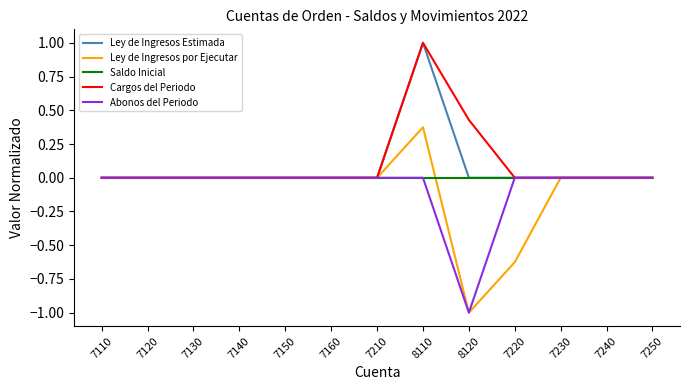

True or false: Saldo Inicial and Ley de Ingresos por Ejecutar cross at least once.

True